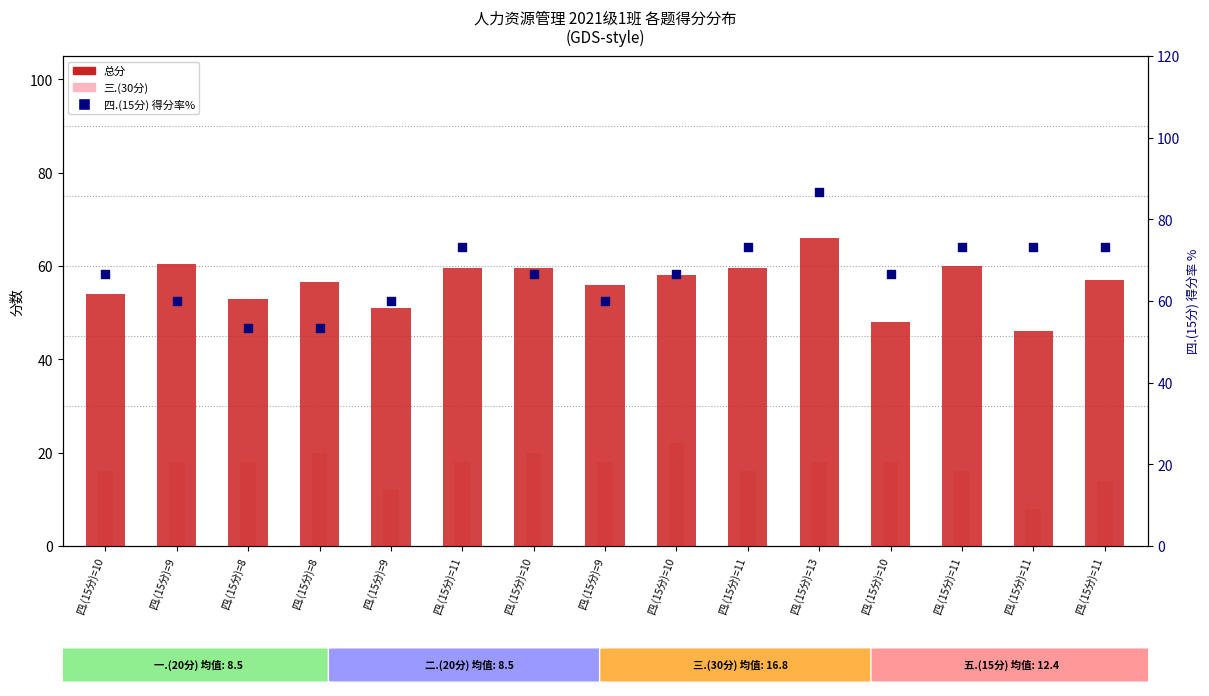

Is the value of 四.(15分) 得分率% at 四.(15分)=11 greater than the value of 总分 at 四.(15分)=10?

Yes